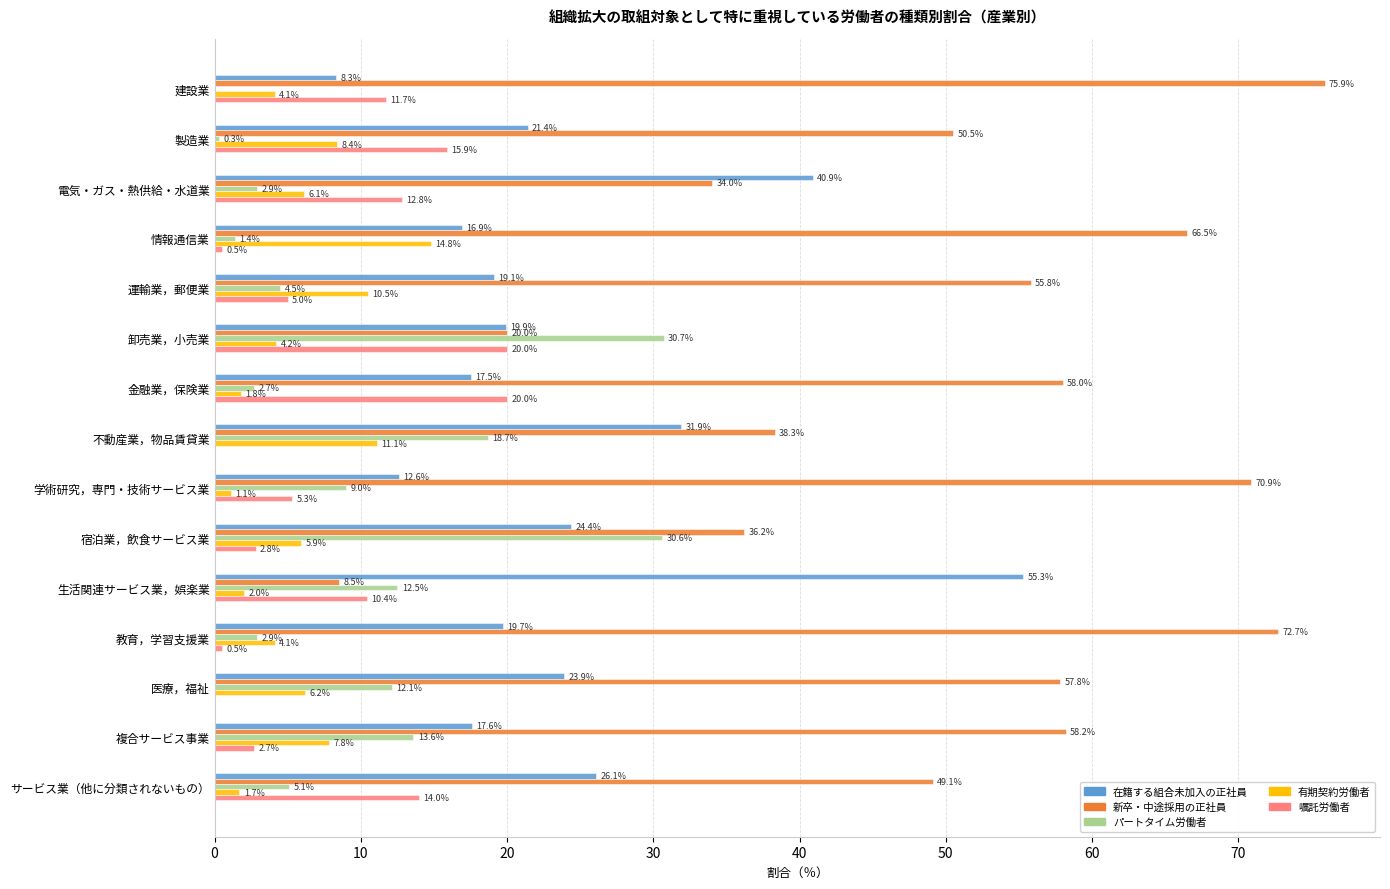

What is the sum of the 新卒・中途採用の正社員 values at 建設業 and 学術研究，専門・技術サービス業?

146.8